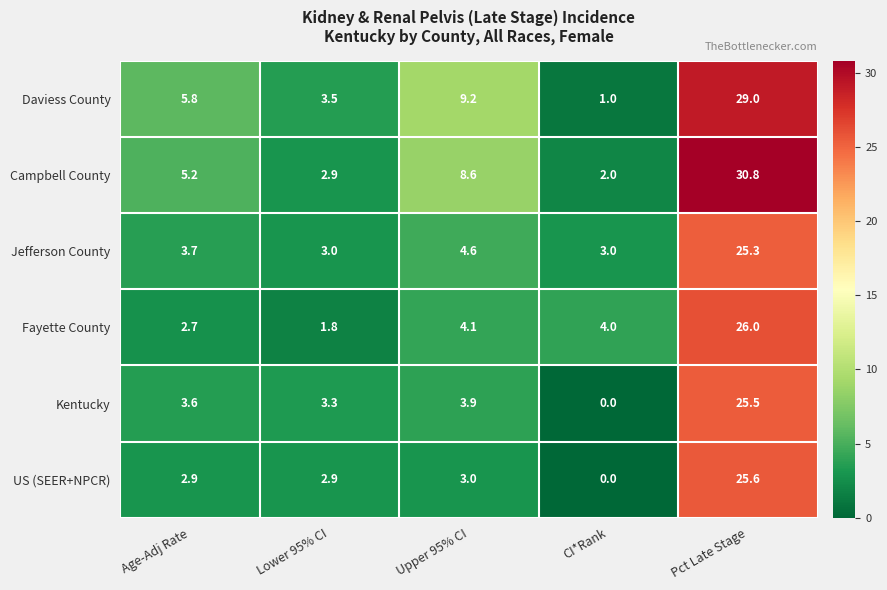

The Fayette County series shows 4.1 at Upper 95% CI. True or false?

True